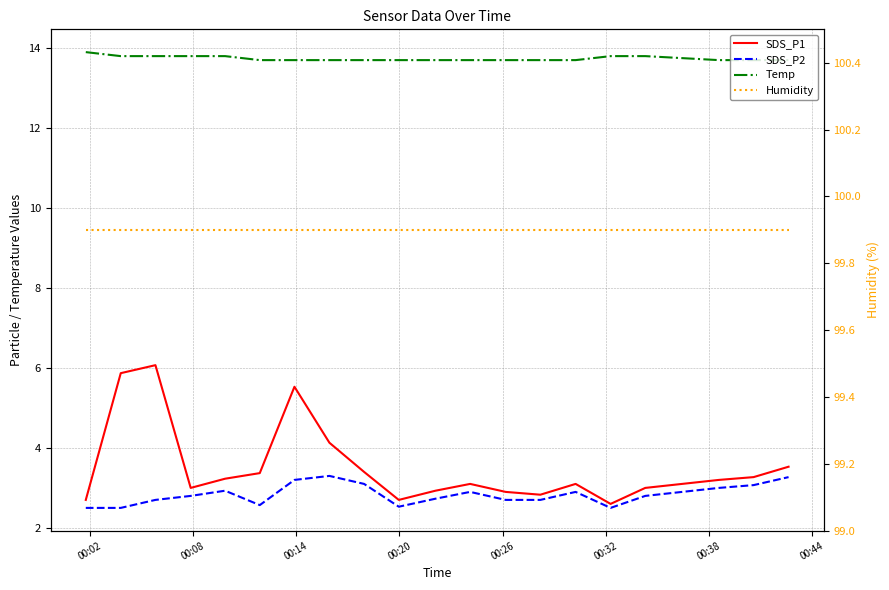

Is the value of Temp at 10 greater than the value of SDS_P1 at 00:08?

Yes